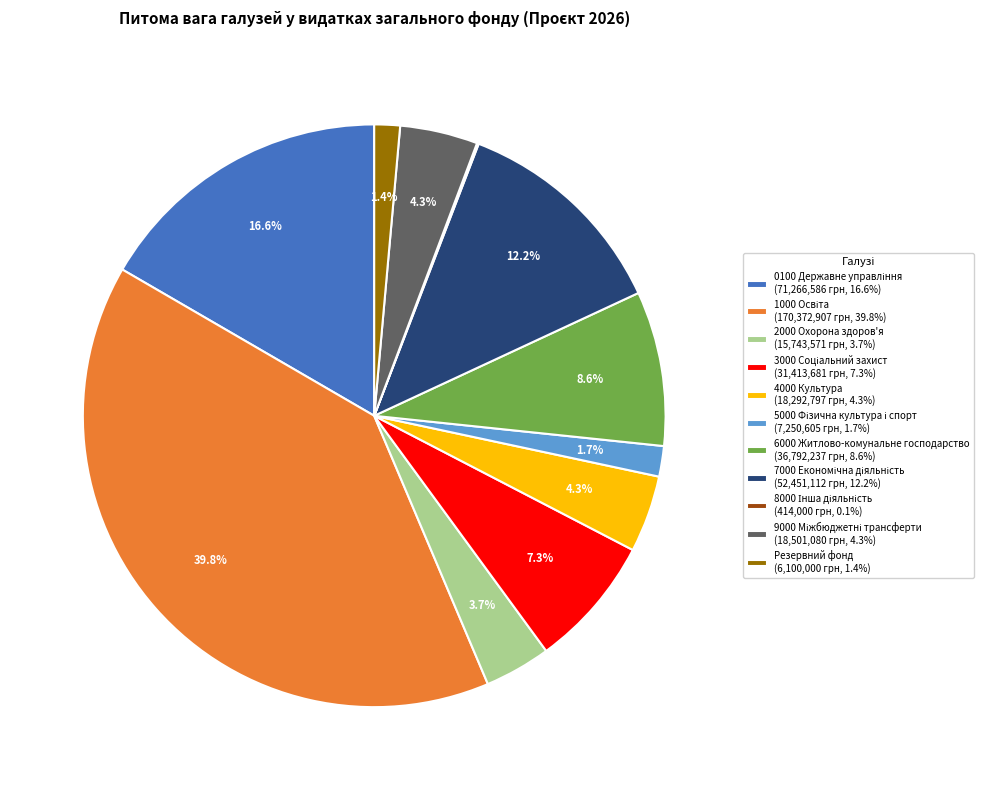

What portion of the pie excludes 2000 Охорона здоров'я (15,743,571 грн, 3.7%)?

96.3%